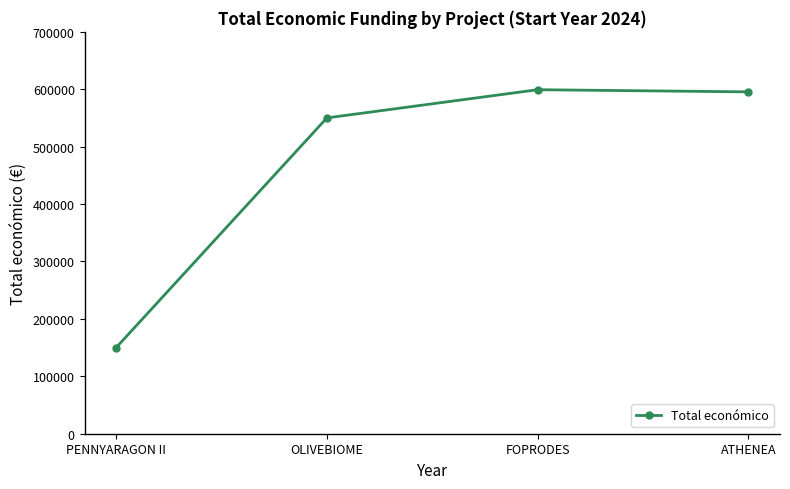

Where is the data nearest to the value 374605?

OLIVEBIOME